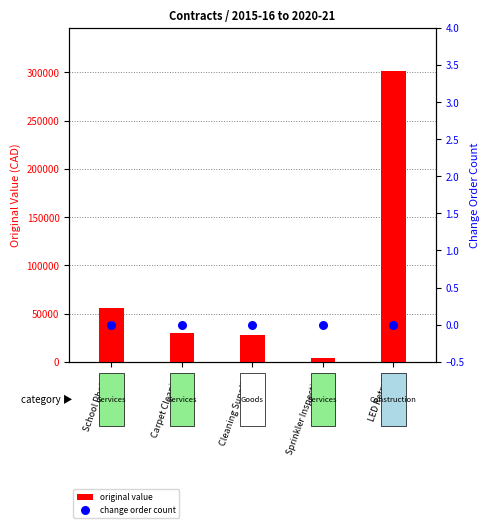

Which series has the widest spread of Y values?

original value